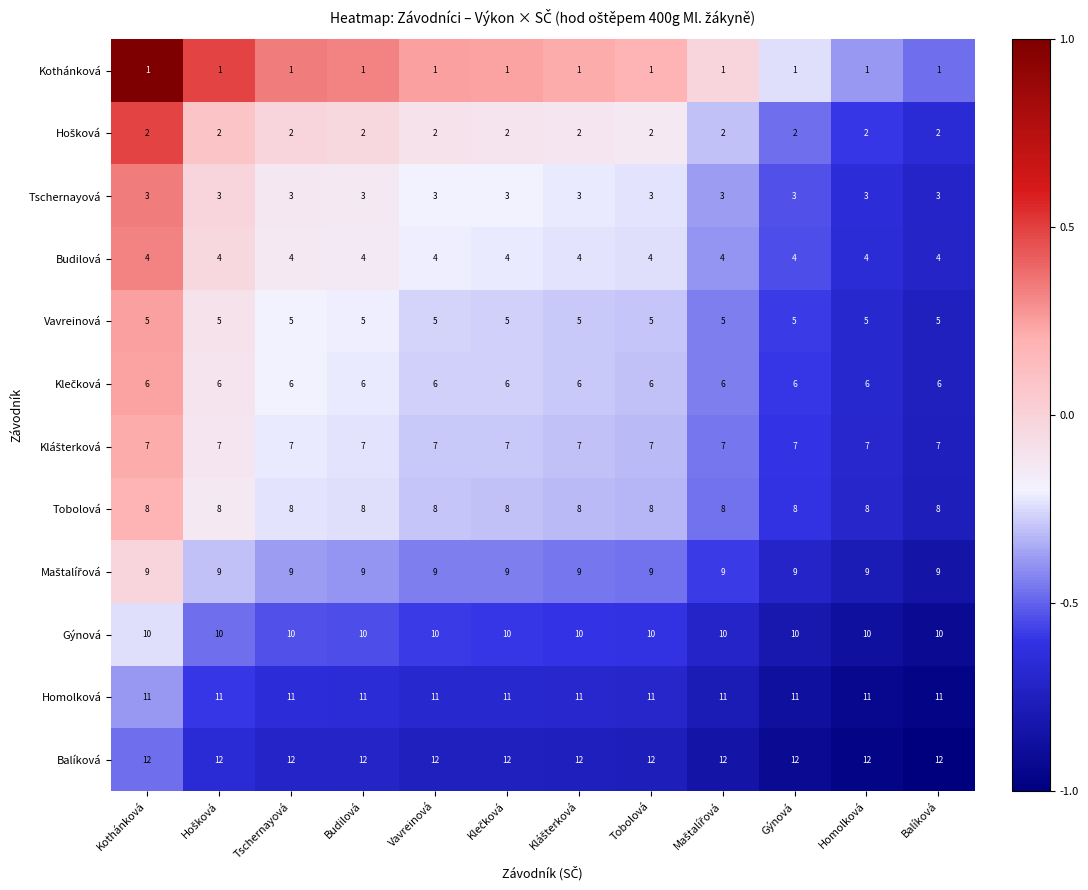

True or false: Vavreinová has a value of 2 at Homolková.

False